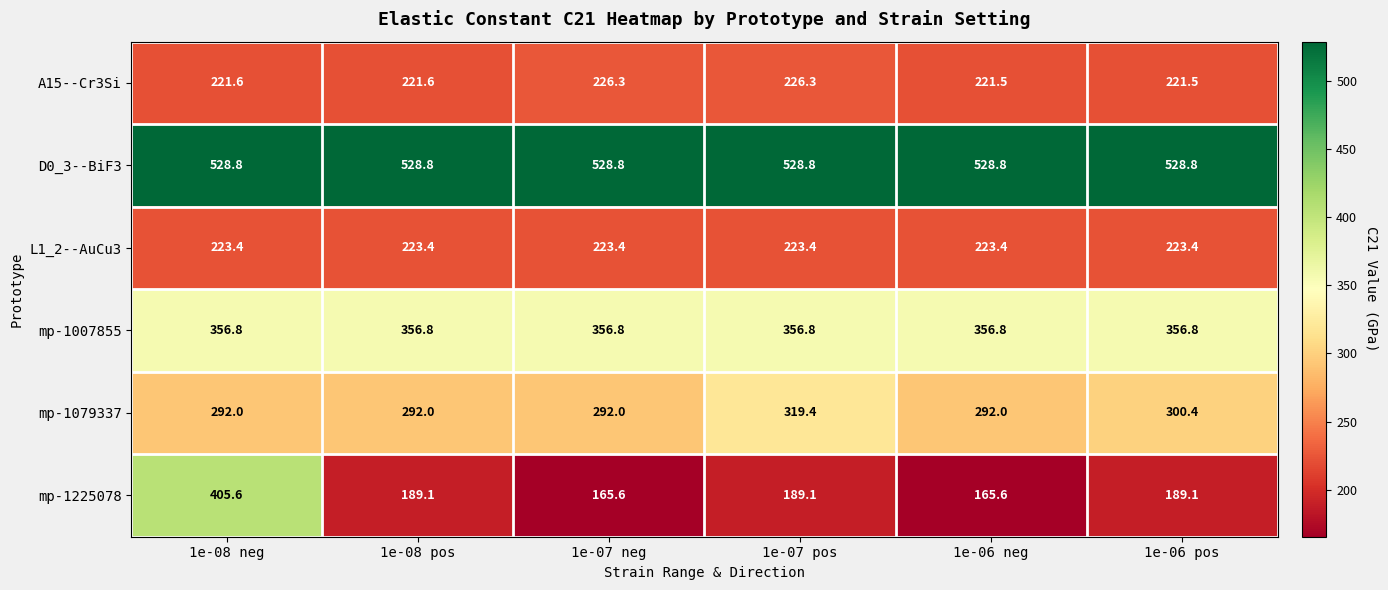

What is the approximate value of D0_3--BiF3 at 1e-06 pos?

528.8